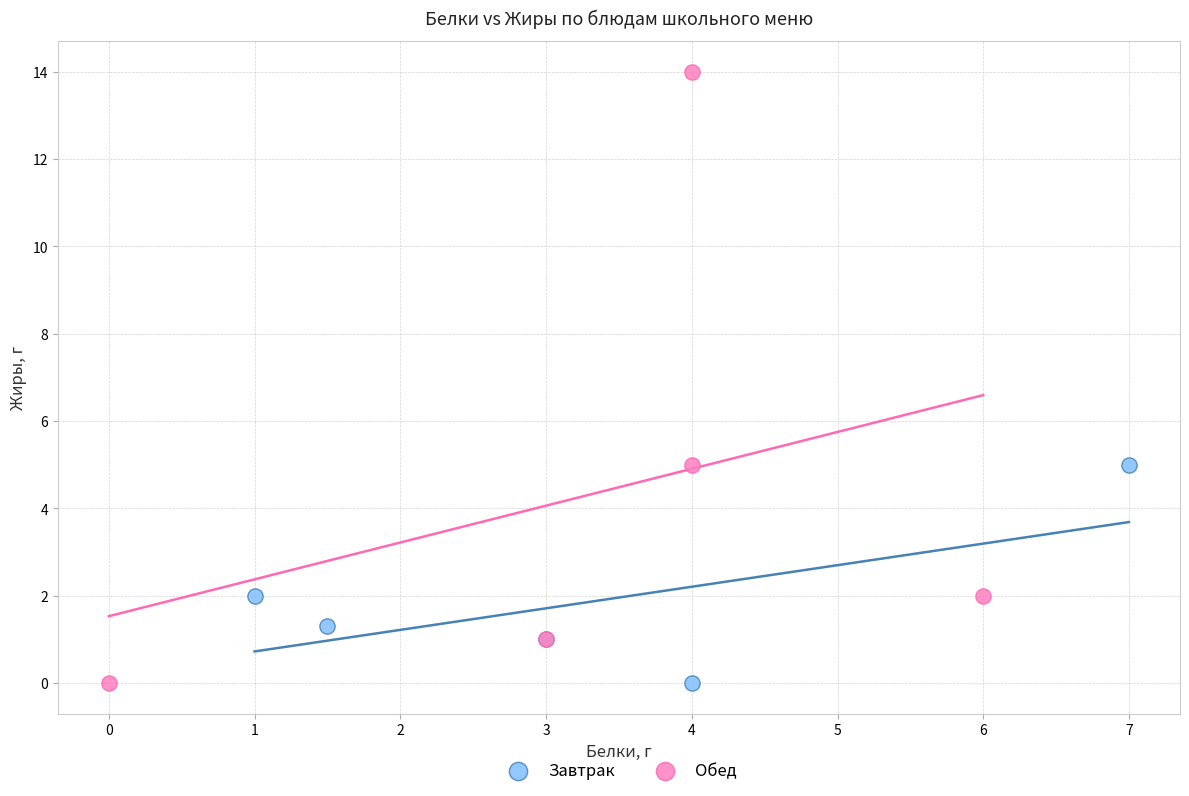

What are all the series names shown in the legend?

Завтрак, Обед